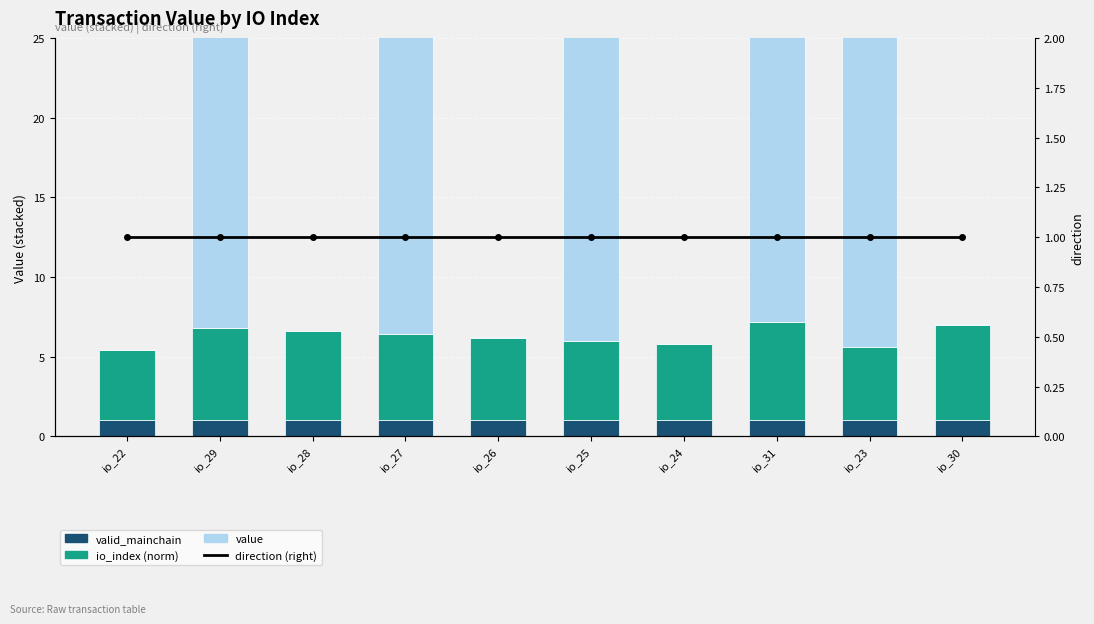

Which series changed the most between io_29 and io_27?

io_index (norm)